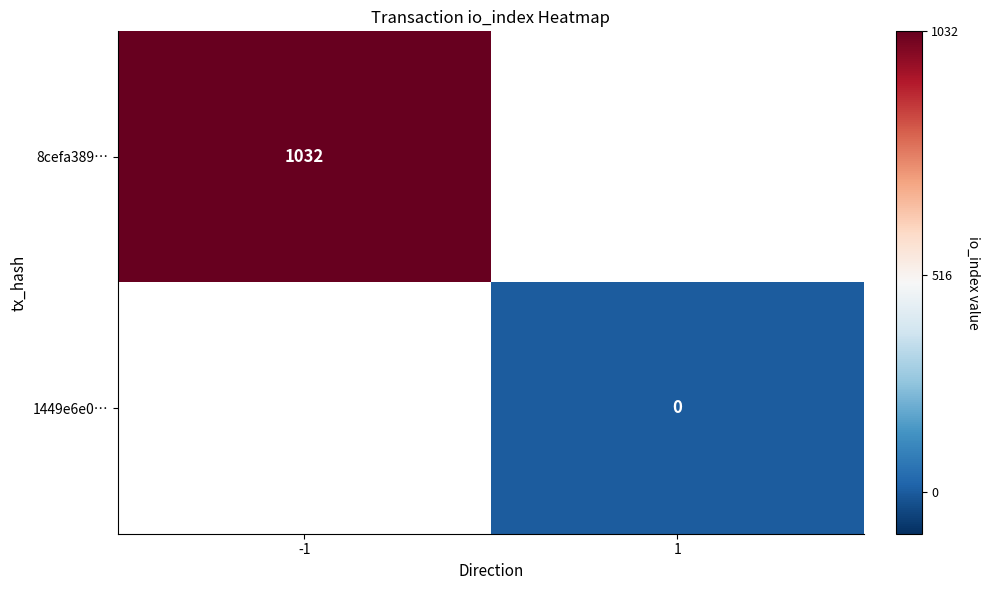

What is the greatest value displayed?

1032.0